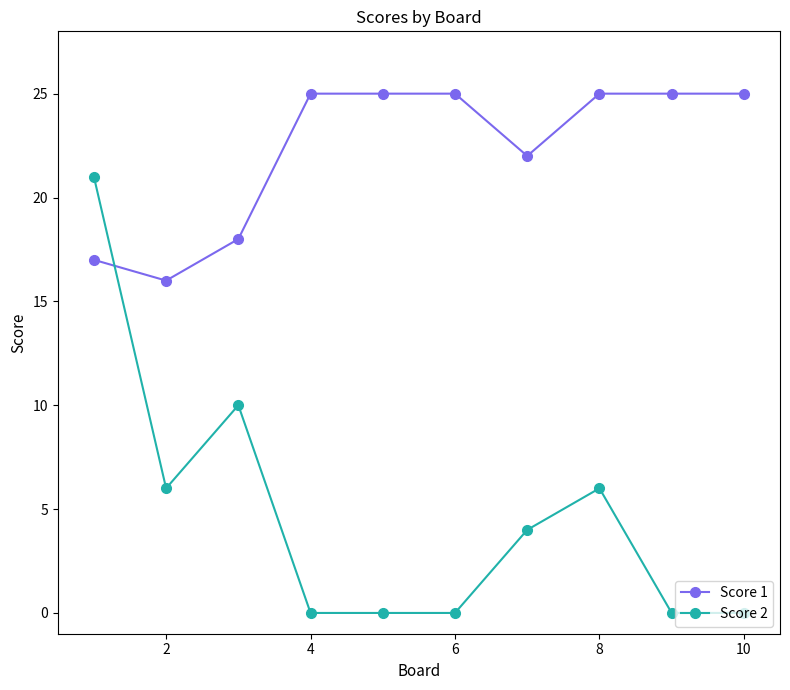

Which series has the largest range (max minus min)?

Score 2